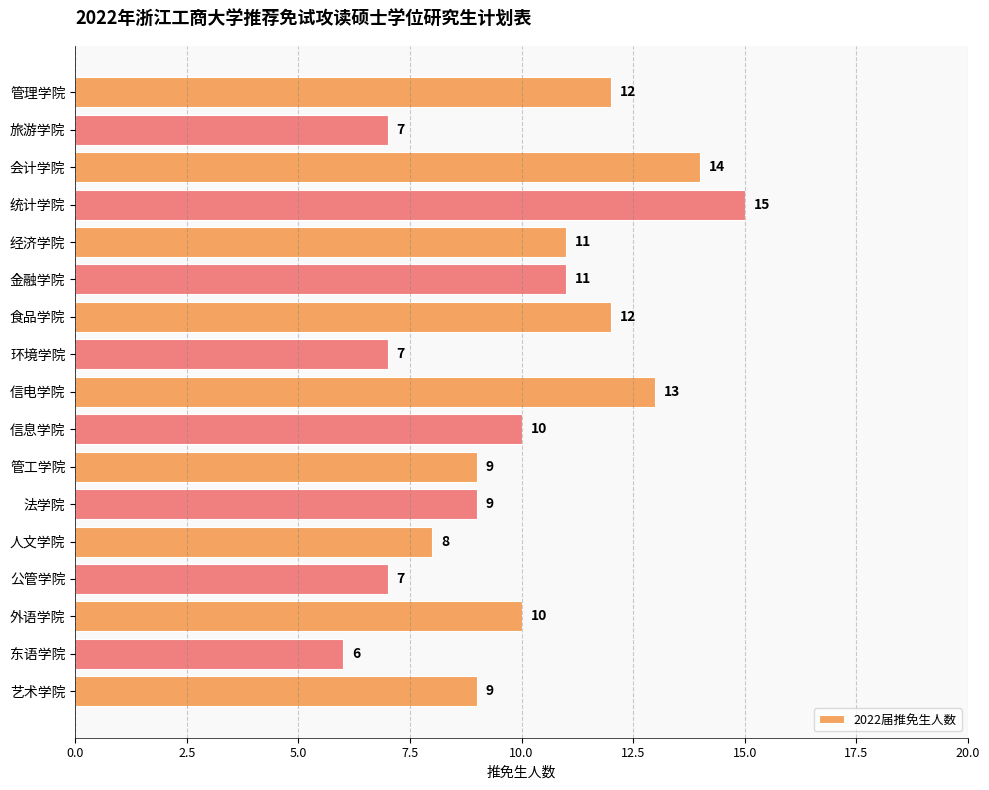

What is the difference between the second highest and minimum values?

8